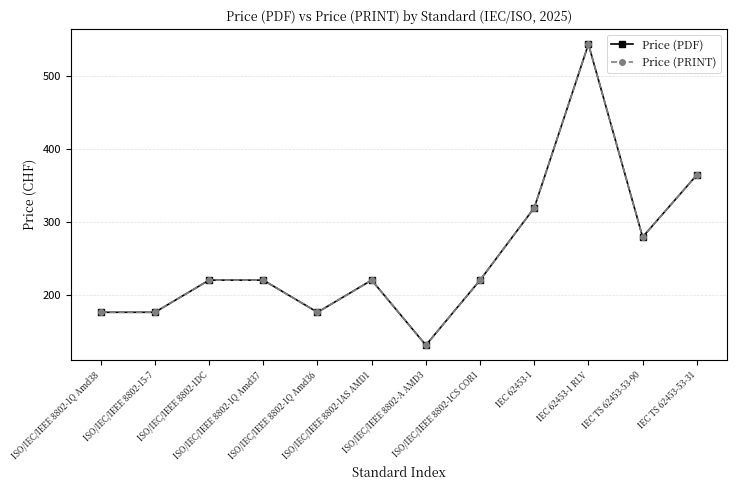

How many interior local peaks does the Price (PRINT) series have?

2